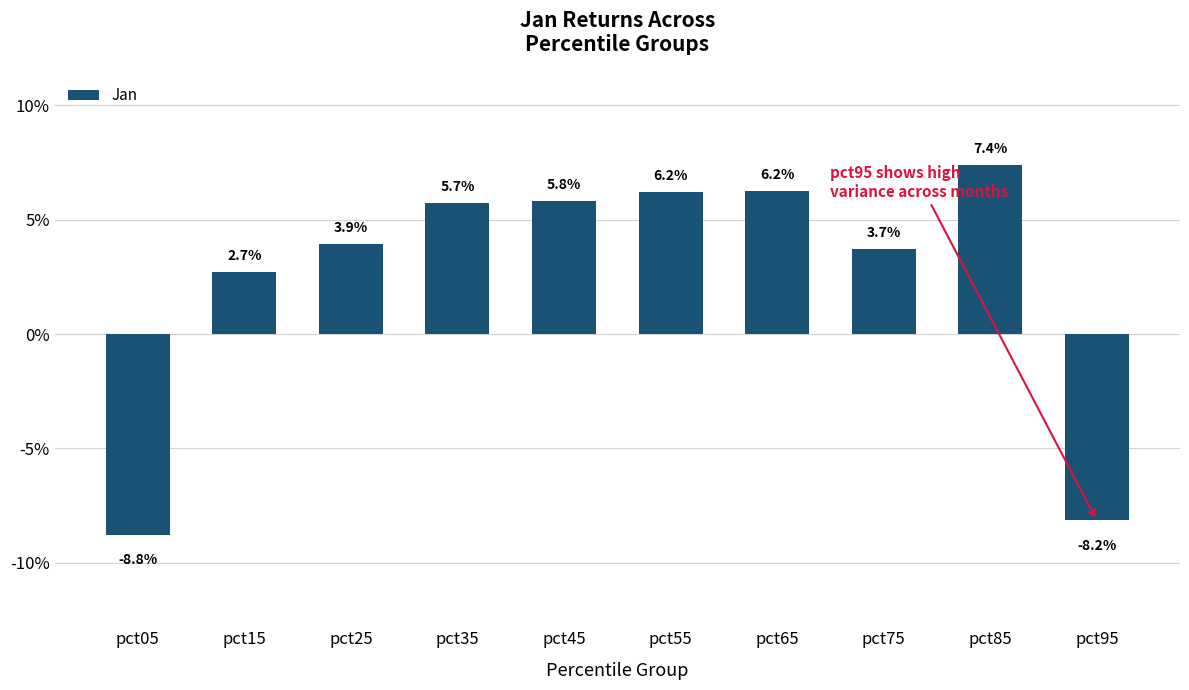

How many distinct data groups are displayed?

1